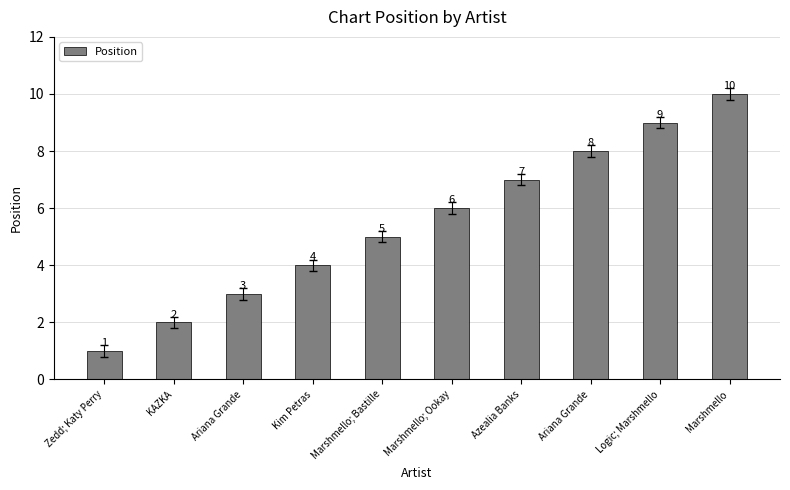

What is the change in value from Marshmello; Ookay to Logic; Marshmello?

+3